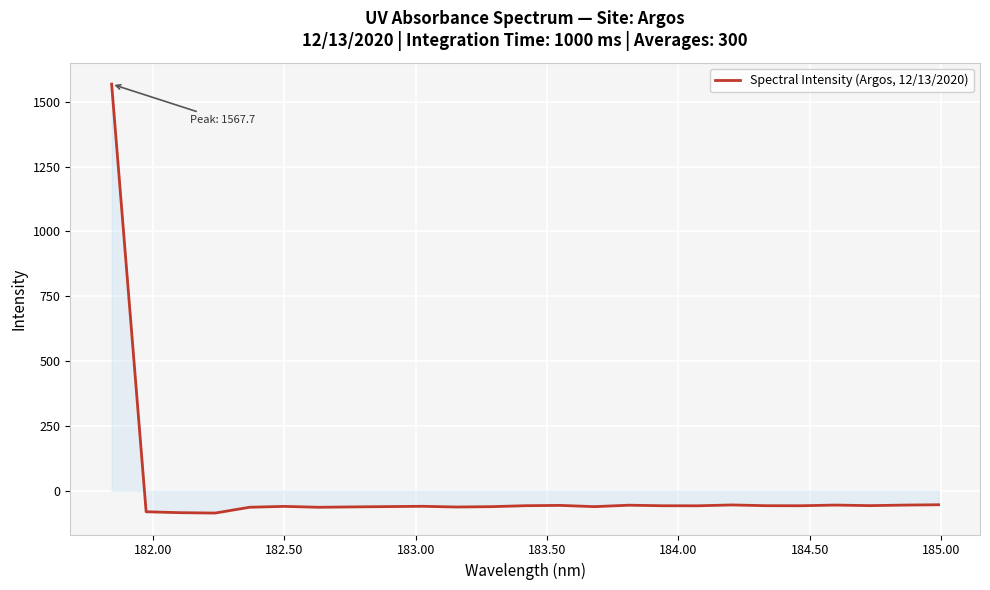

What is the difference between the maximum and minimum values?

1653.6